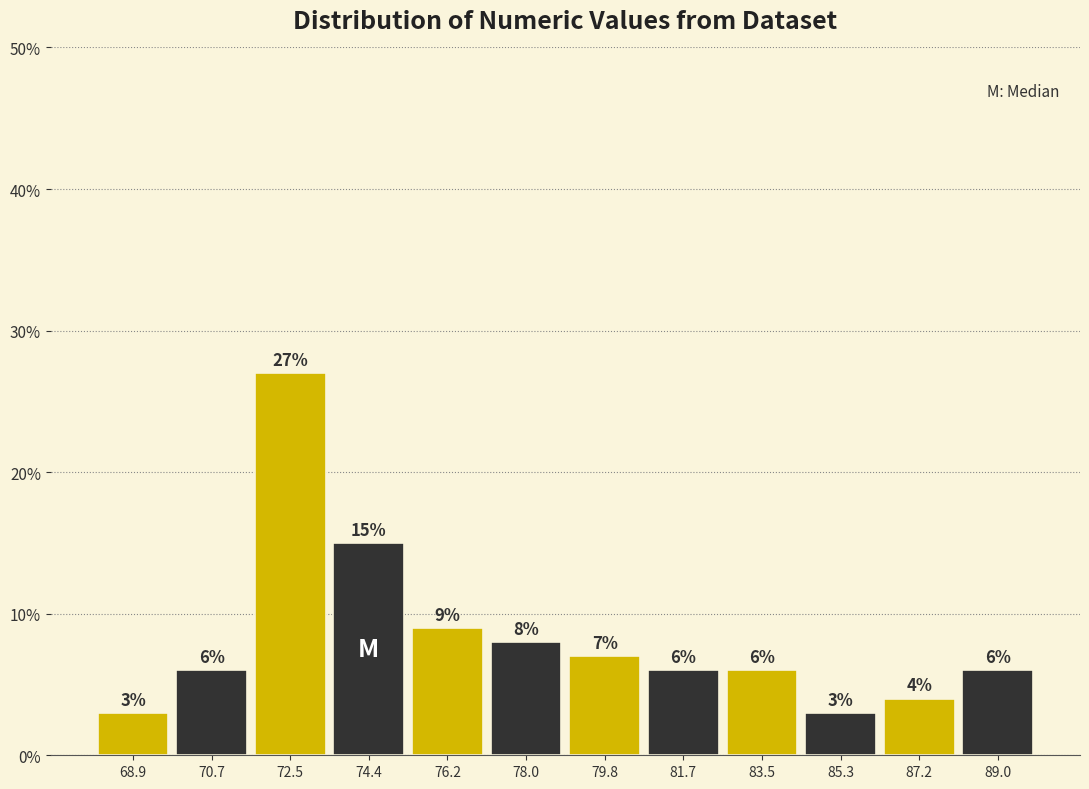

Reading left to right, transcribe this chart: for each bar, give the range it covers on the x-axis and its height. The bar edges are not printed on the chart, so give them approximately, as read against the axis.

68.0 to 69.8: 3
69.8 to 71.6: 6
71.6 to 73.4: 27
73.4 to 75.2: 15
75.2 to 77.0: 9
77.0 to 79.0: 8
79.0 to 80.8: 7
80.8 to 82.6: 6
82.6 to 84.4: 6
84.4 to 86.2: 3
86.2 to 88.0: 4
88.0 to 90.0: 6